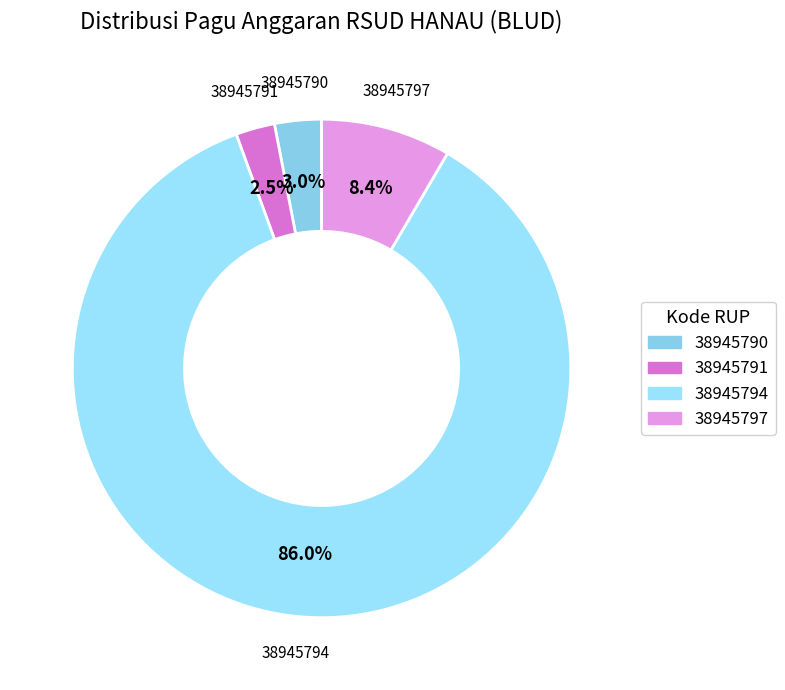

What is the ratio of the value at 38945790 to the value at 38945791?

1.2